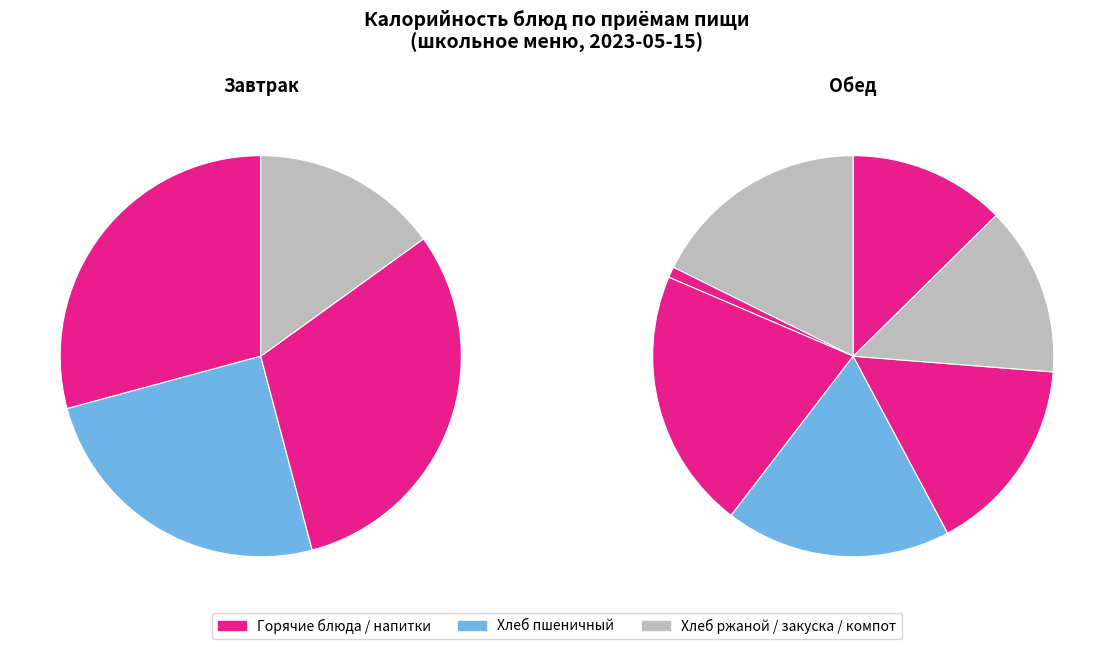

What percentage do Хлеб ржаной (завтрак) and Огурец солен. together represent?

16.5%